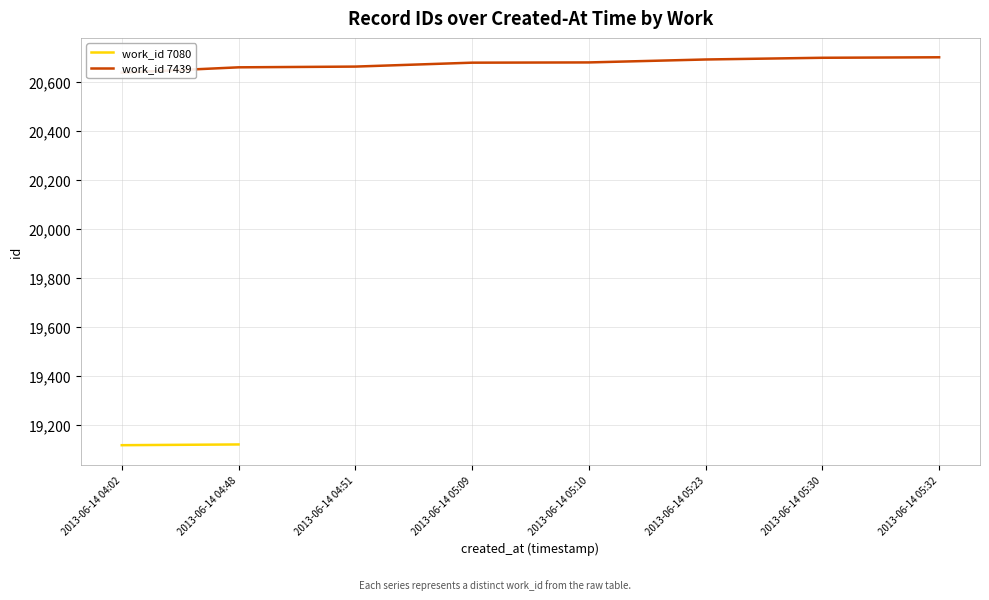

The chart shows a value of 36953 at 2013-06-14 05:23. True or false?

False